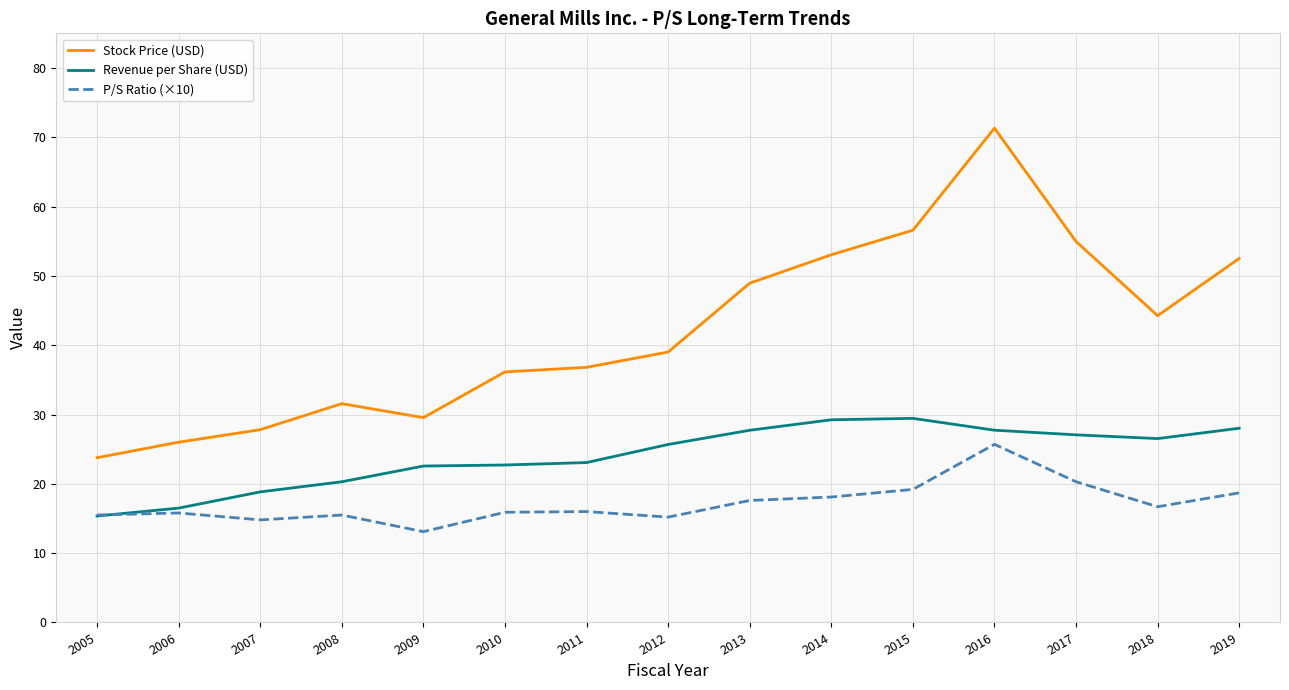

Which series ends up on top after the final intersection of P/S Ratio (×10) and Revenue per Share (USD)?

Revenue per Share (USD)